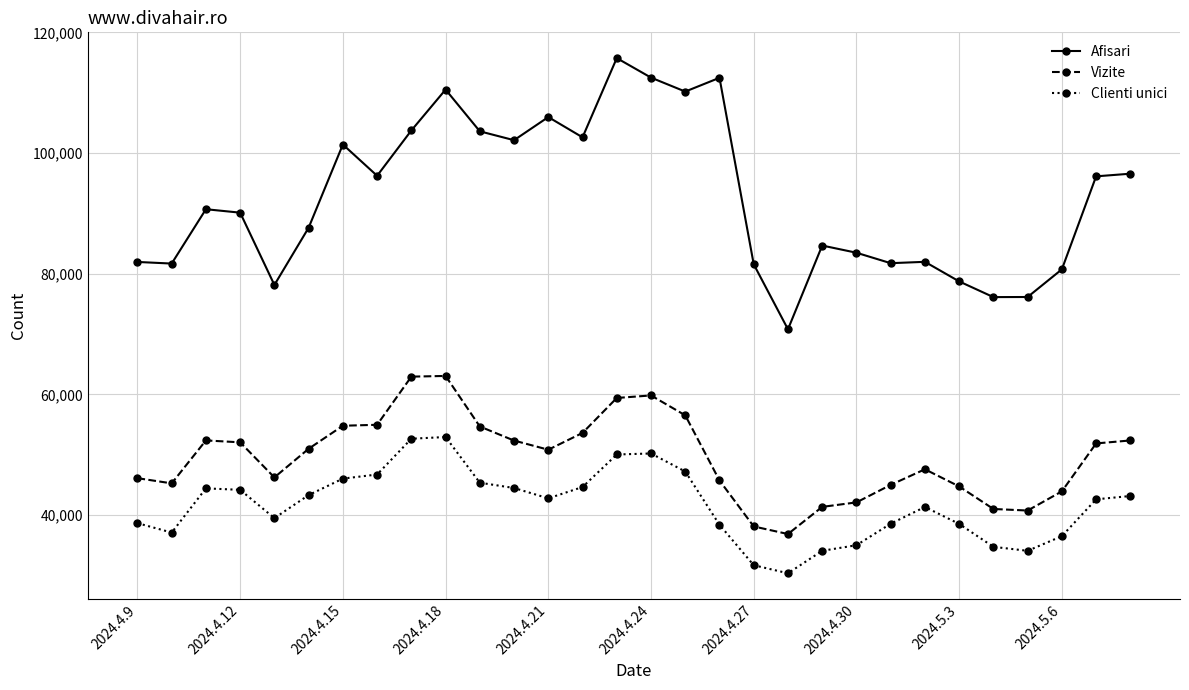

What are all the series names shown in the legend?

Afisari, Vizite, Clienti unici